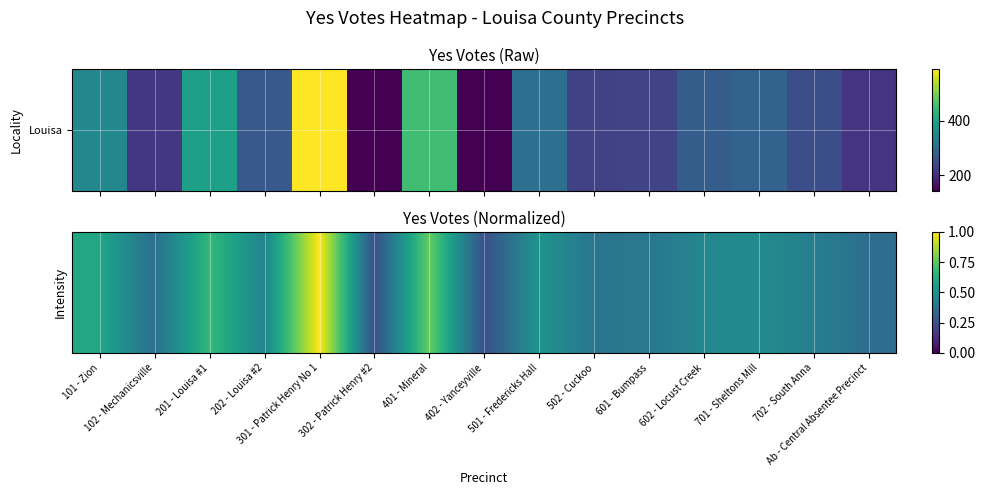

What is the maximum value shown in the chart?

1.0